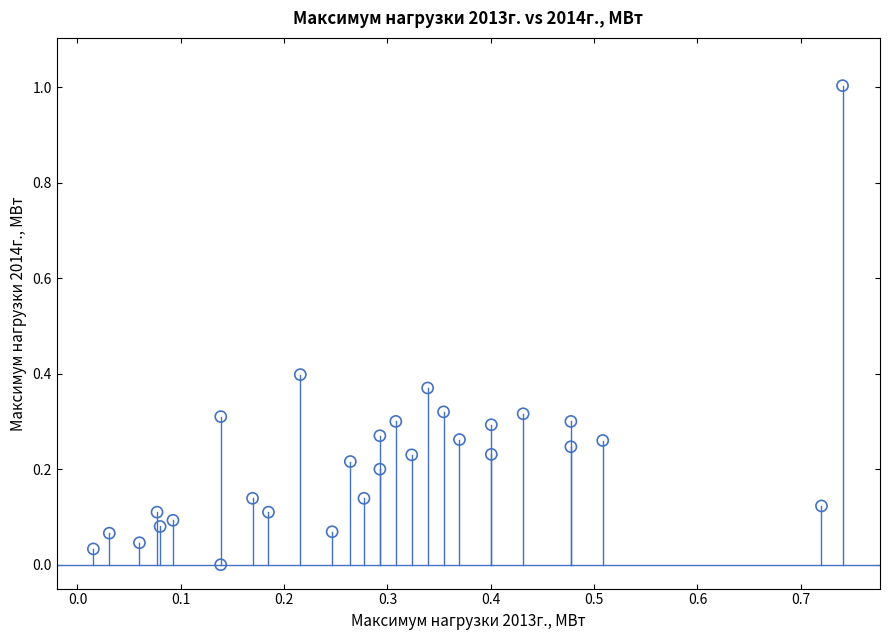

What is the range of X values (max minus min)?

0.7